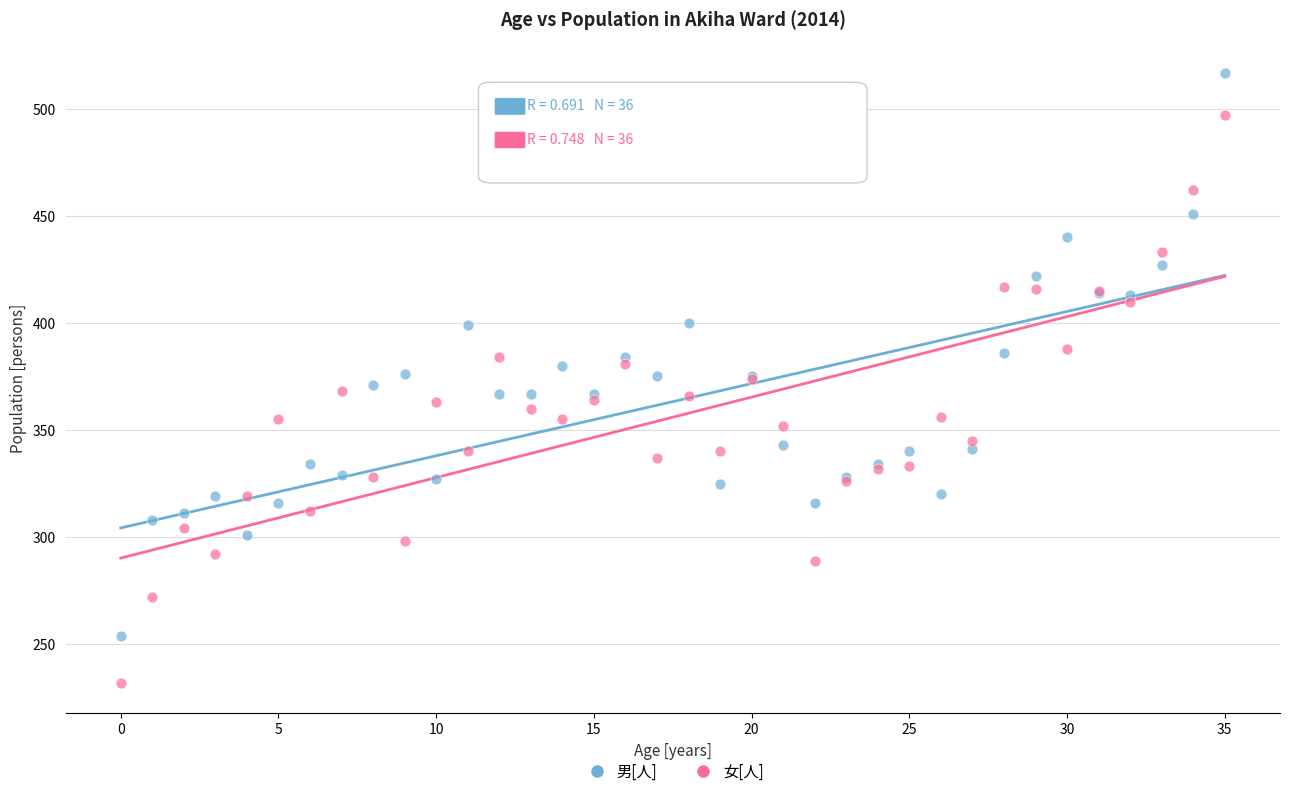

Which series reaches the minimum Y coordinate?

女[人]